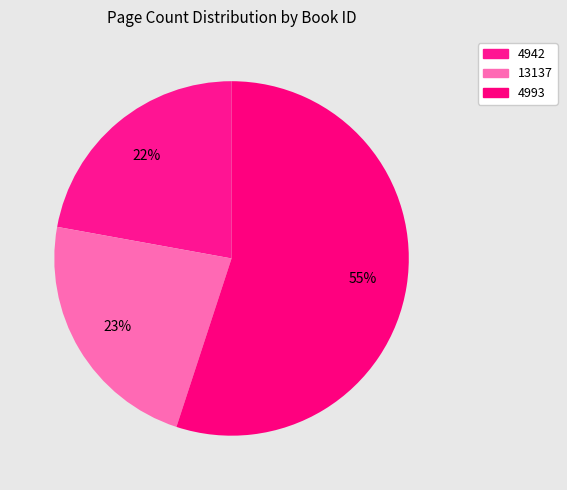

Is it true that 4942 is 12% of the pie?

False